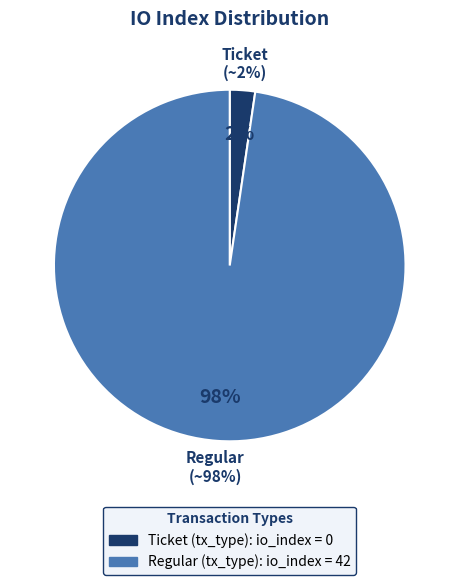

Rank the categories by value from lowest to highest.

Ticket (io_index=0), Regular (io_index=42)